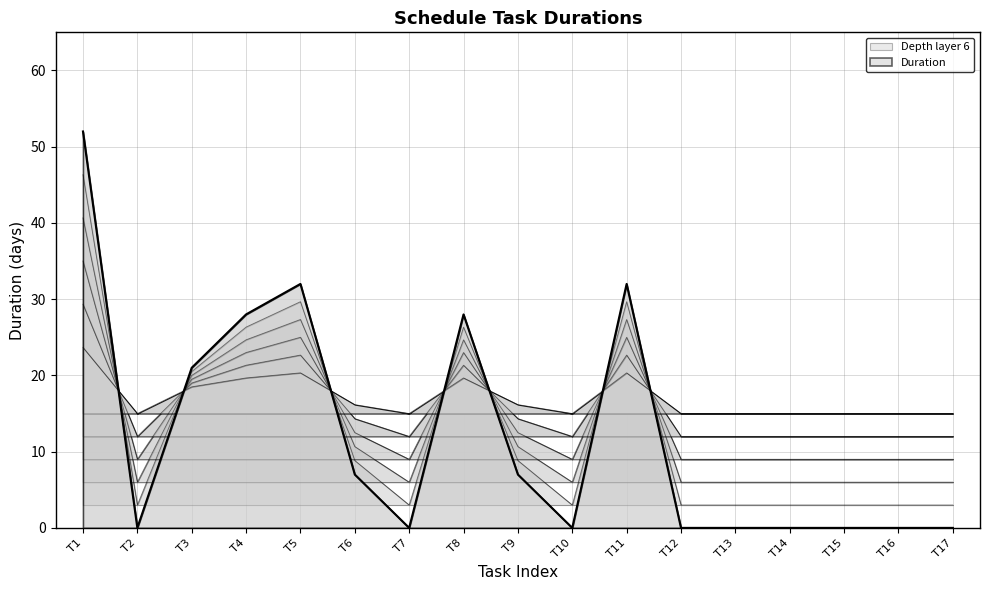

What is the difference between the second highest and minimum values?

32